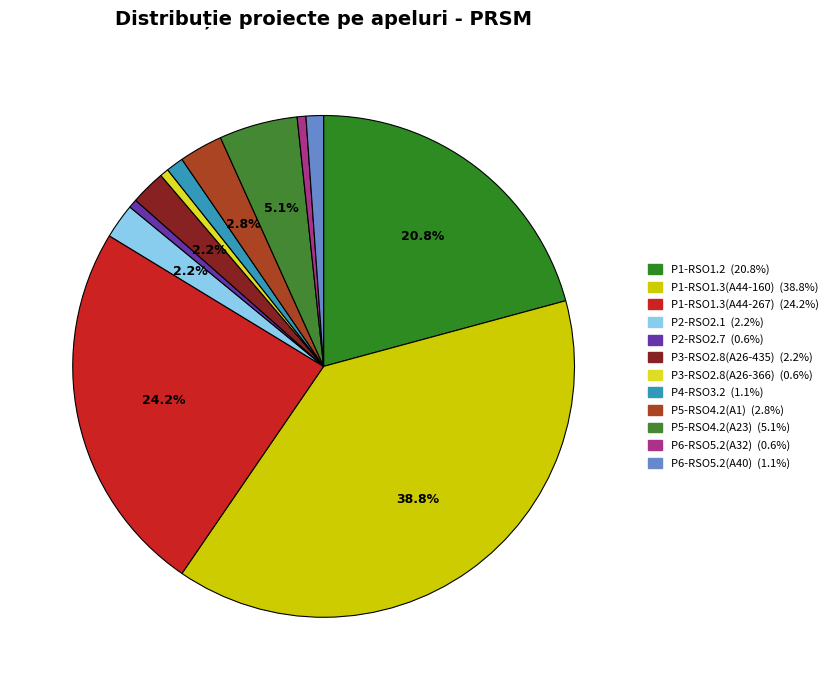

How many slices are in this pie chart?

12